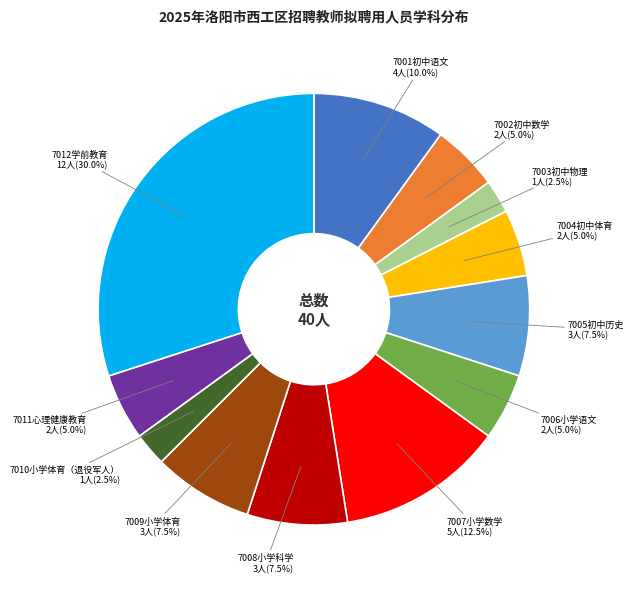

Does any single category account for the majority?

No